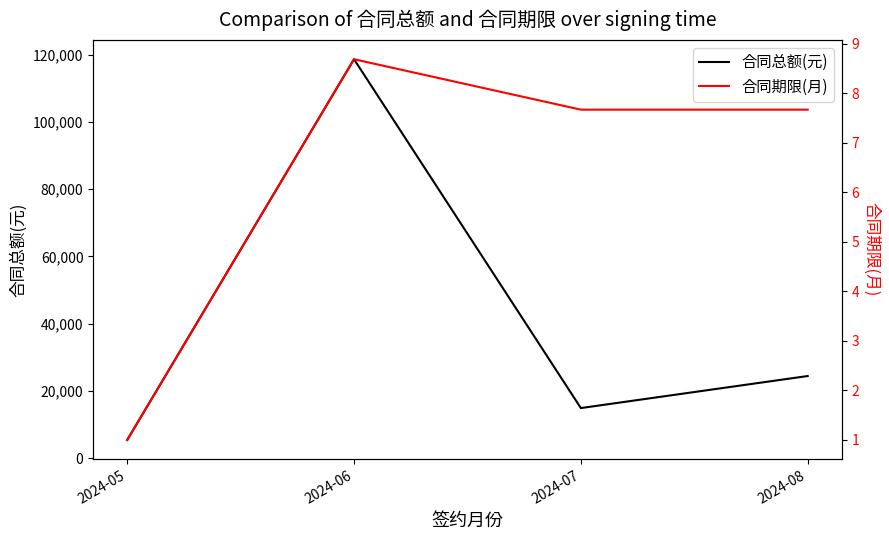

What is the sum of all 合同总额(元) values?

163332.5